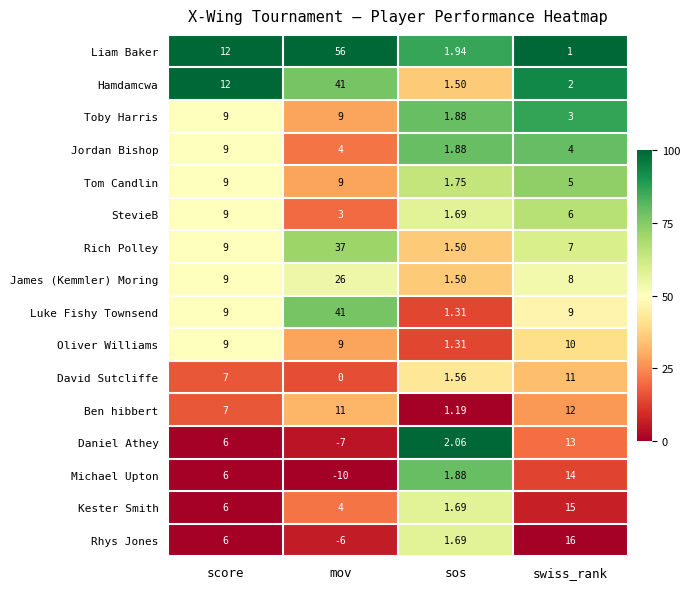

Where is James (Kemmler) Moring nearest to the value 13?

score